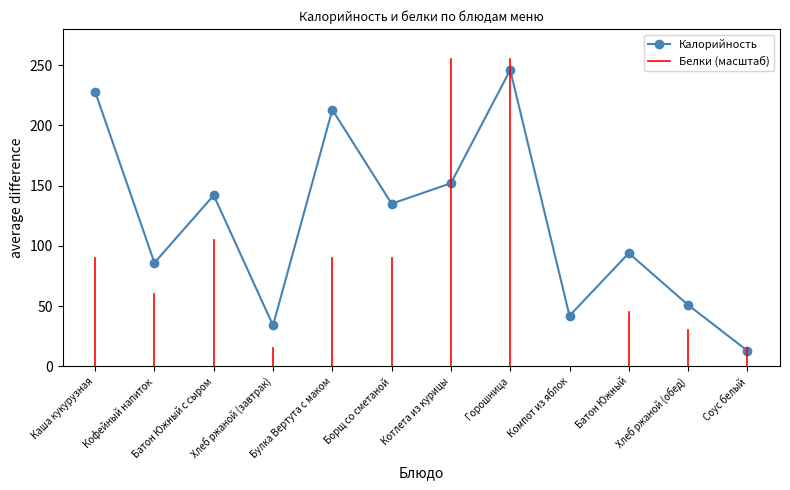

Reading left to right, list all the values displayed in this chart.

228	86	142	34	213	135	152	246	42	94	51	13